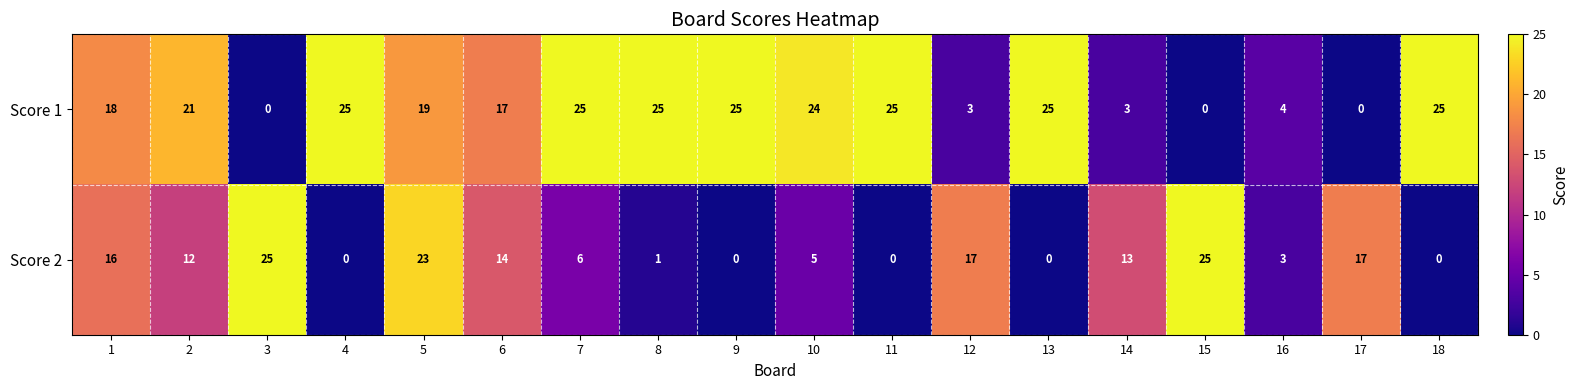

What is the total value across all series at 17?

17